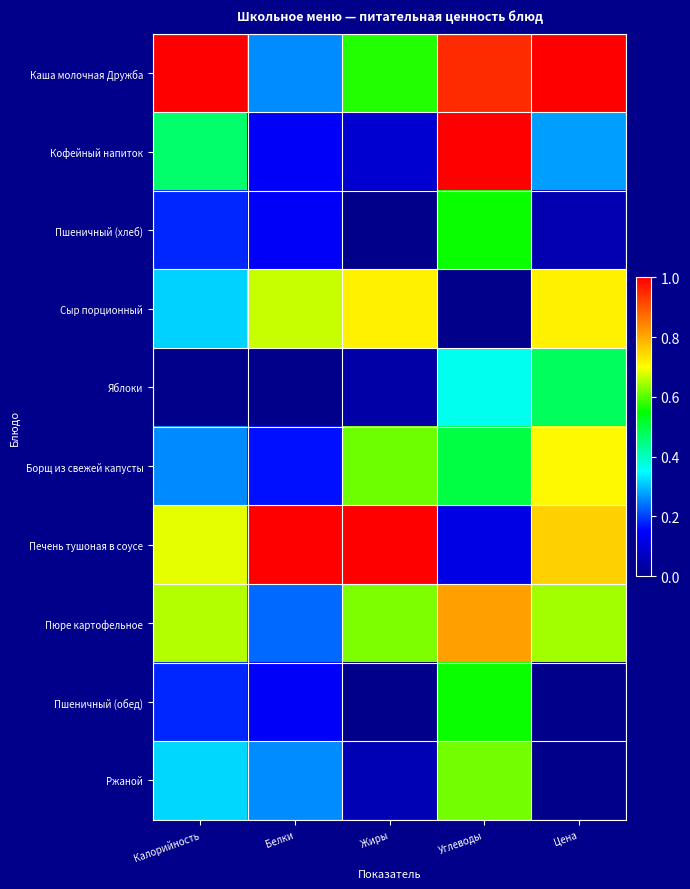

Which label corresponds to the smallest value in the chart?

Жиры